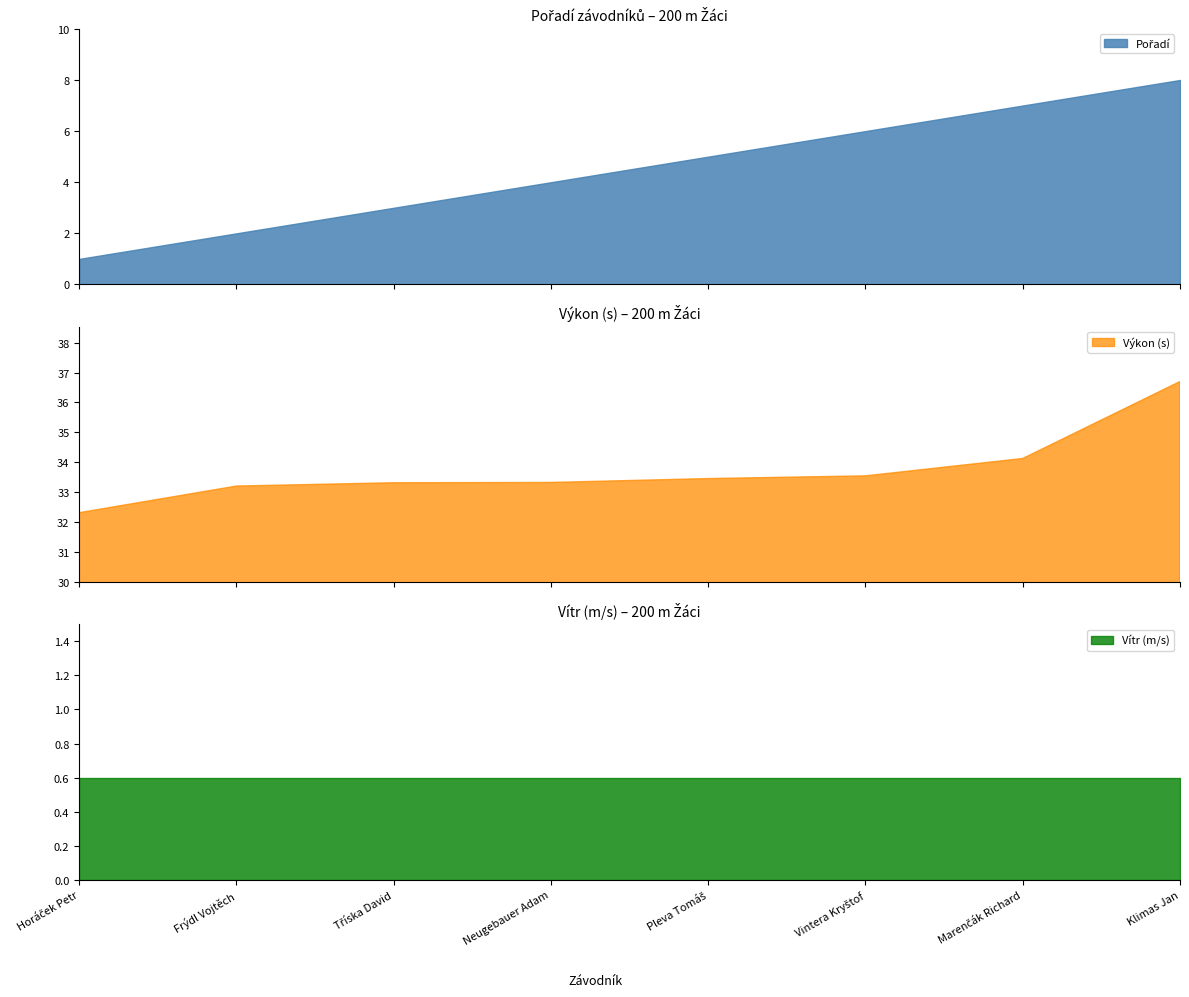

Reading left to right, list all the values displayed in this chart.

Pořadí: Horáček Petr=1.0	Frýdl Vojtěch=2.0	Tříska David=3.0	Neugebauer Adam=4.0	Pleva Tomáš=5.0	Vintera Kryštof=6.0	Marenčák Richard=7.0	Klimas Jan=8.0
Výkon: Horáček Petr=32.3	Frýdl Vojtěch=33.2	Tříska David=33.3	Neugebauer Adam=33.3	Pleva Tomáš=33.5	Vintera Kryštof=33.5	Marenčák Richard=34.1	Klimas Jan=36.7
Vítr: Horáček Petr=0.6	Frýdl Vojtěch=0.6	Tříska David=0.6	Neugebauer Adam=0.6	Pleva Tomáš=0.6	Vintera Kryštof=0.6	Marenčák Richard=0.6	Klimas Jan=0.6